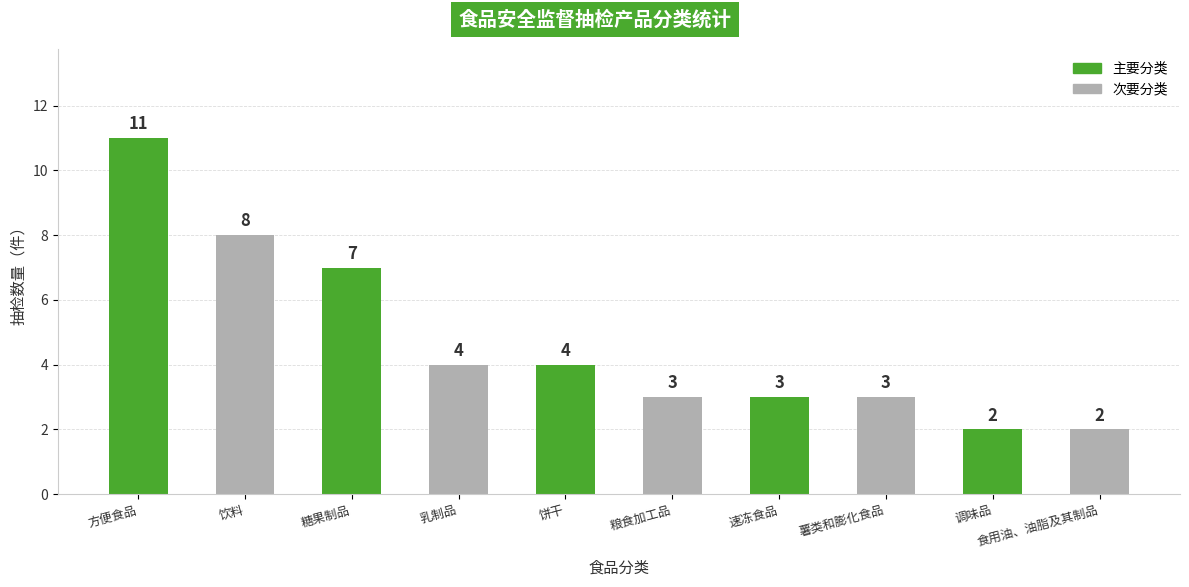

How many values are between 3 and 7?

6